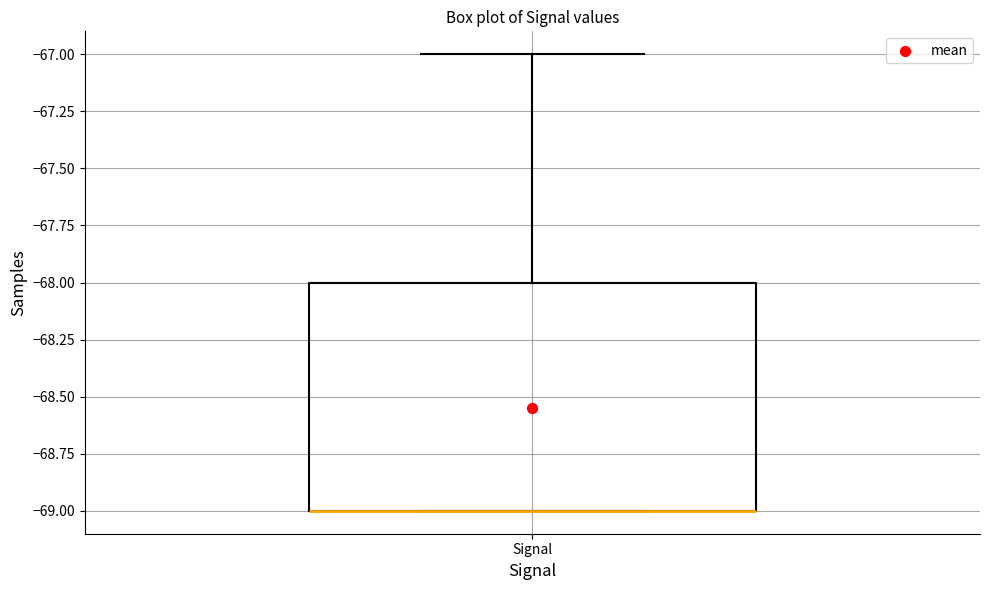

Read this box plot against the y-axis: the position of the median line, the range covered by the box, and the ends of both whiskers. The values are not printed on the chart, so give them approximately, as read against the axis.

median -69 (drawn on the box's lower edge), box -69 to -68, whiskers -69 to -67